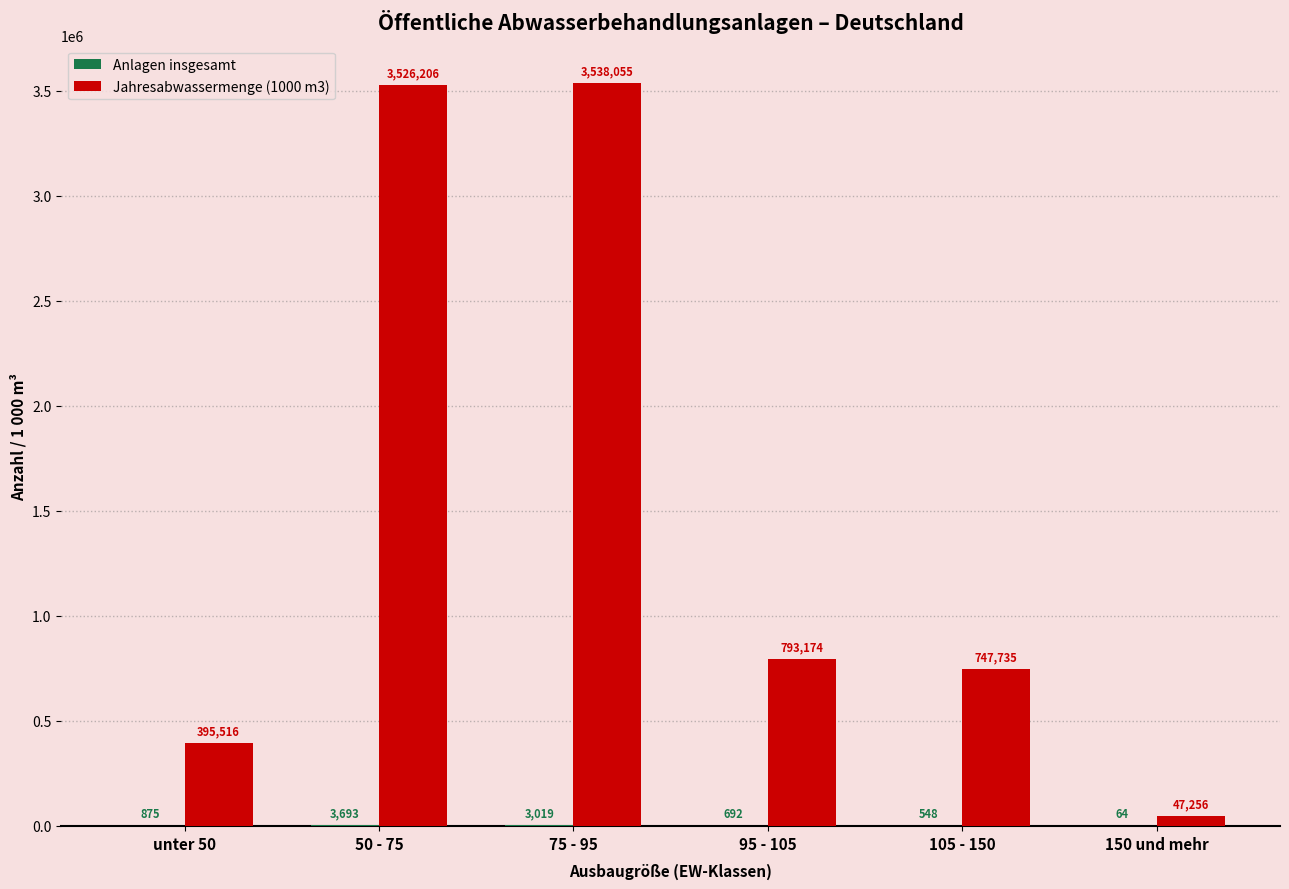

What value does the Jahresabwassermenge (1000 m3) series have at 95 - 105, to the nearest 100?

793200